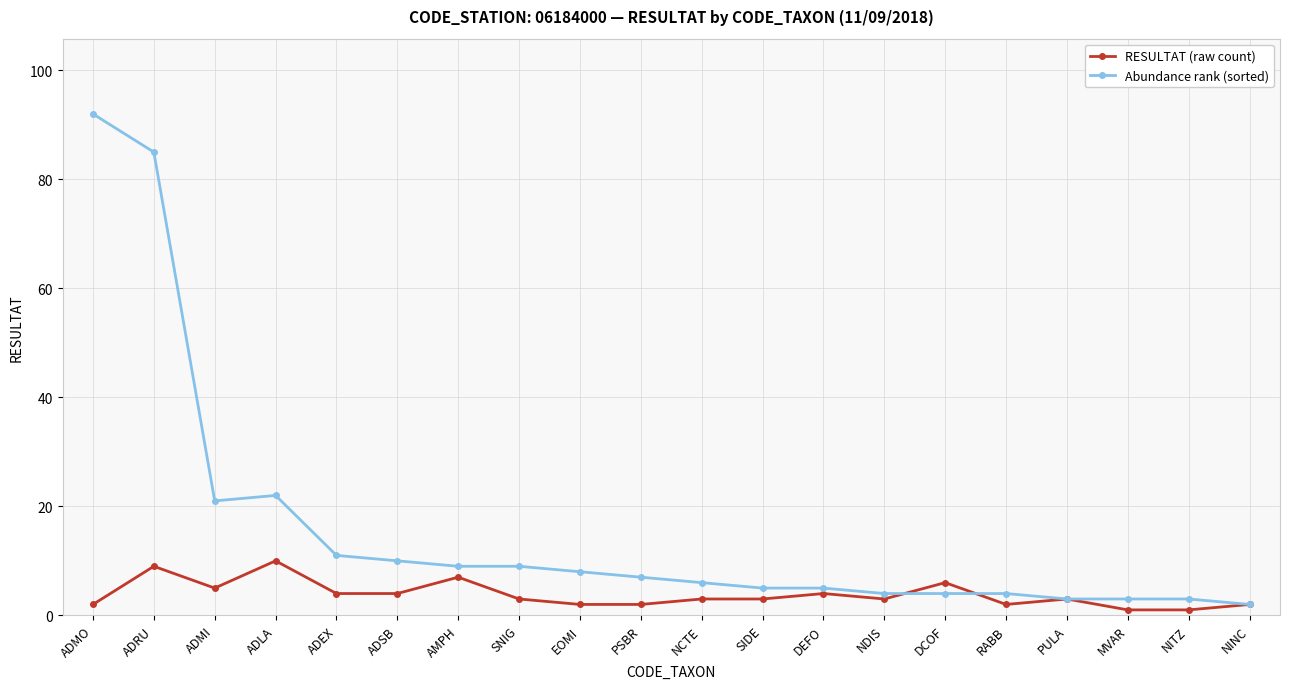

Reading left to right, transcribe all the data shown in this chart.

RESULTAT (raw count): ADMO=2	ADRU=9	ADMI=5	ADLA=10	ADEX=4	ADSB=4	AMPH=7	SNIG=3	EOMI=2	PSBR=2	NCTE=3	SIDE=3	DEFO=4	NDIS=3	DCOF=6	RABB=2	PULA=3	MVAR=1	NITZ=1	NINC=2
Abundance rank (sorted): ADMO=92	ADRU=85	ADMI=21	ADLA=22	ADEX=11	ADSB=10	AMPH=9	SNIG=9	EOMI=8	PSBR=7	NCTE=6	SIDE=5	DEFO=5	NDIS=4	DCOF=4	RABB=4	PULA=3	MVAR=3	NITZ=3	NINC=2